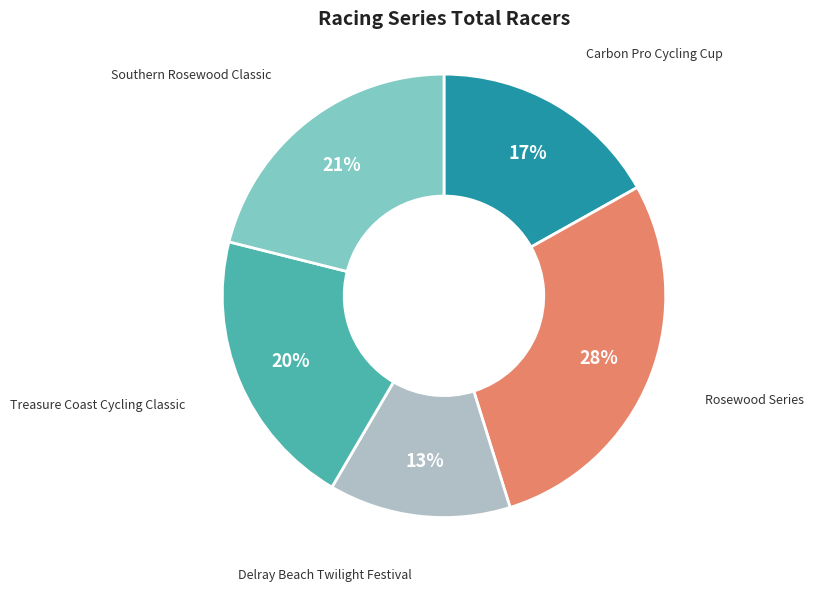

Count the number of slices in the pie.

5